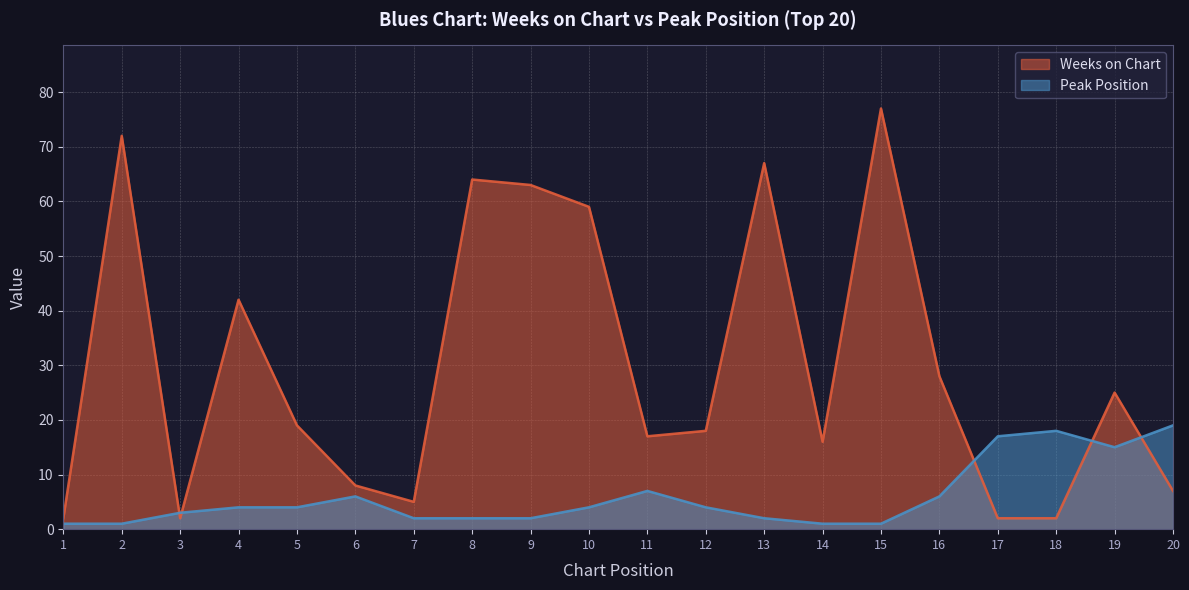

Reading left to right, transcribe all the data shown in this chart.

Weeks on Chart: 1=2	2=72	3=2	4=42	5=19	6=8	7=5	8=64	9=63	10=59	11=17	12=18	13=67	14=16	15=77	16=28	17=2	18=2	19=25	20=7
Peak Position: 1=1	2=1	3=3	4=4	5=4	6=6	7=2	8=2	9=2	10=4	11=7	12=4	13=2	14=1	15=1	16=6	17=17	18=18	19=15	20=19